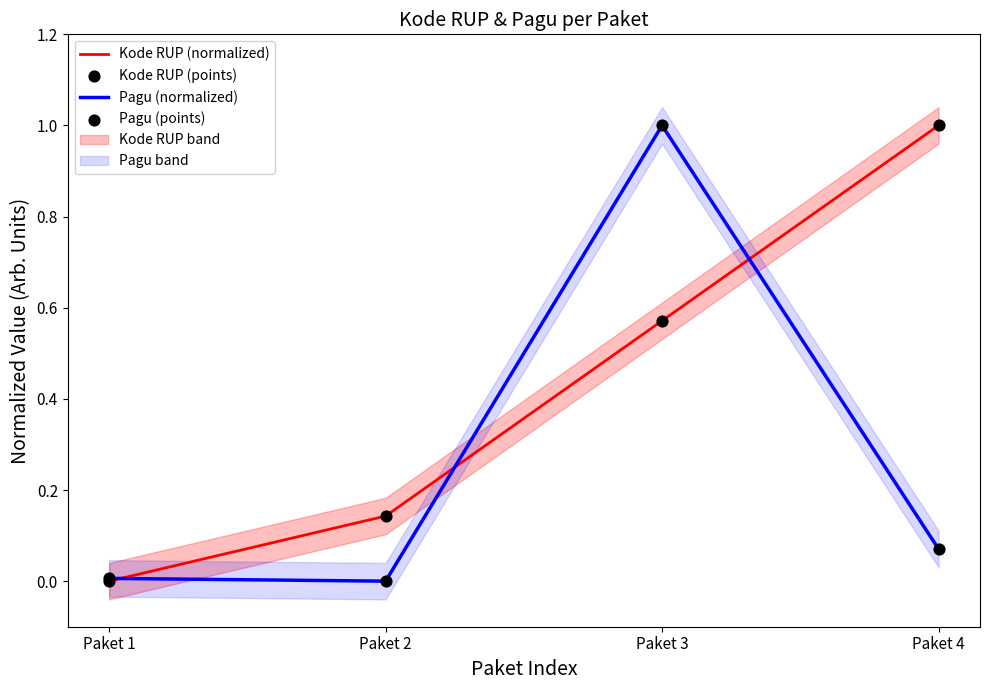

Which series has the largest total across all categories?

Kode RUP (normalized)